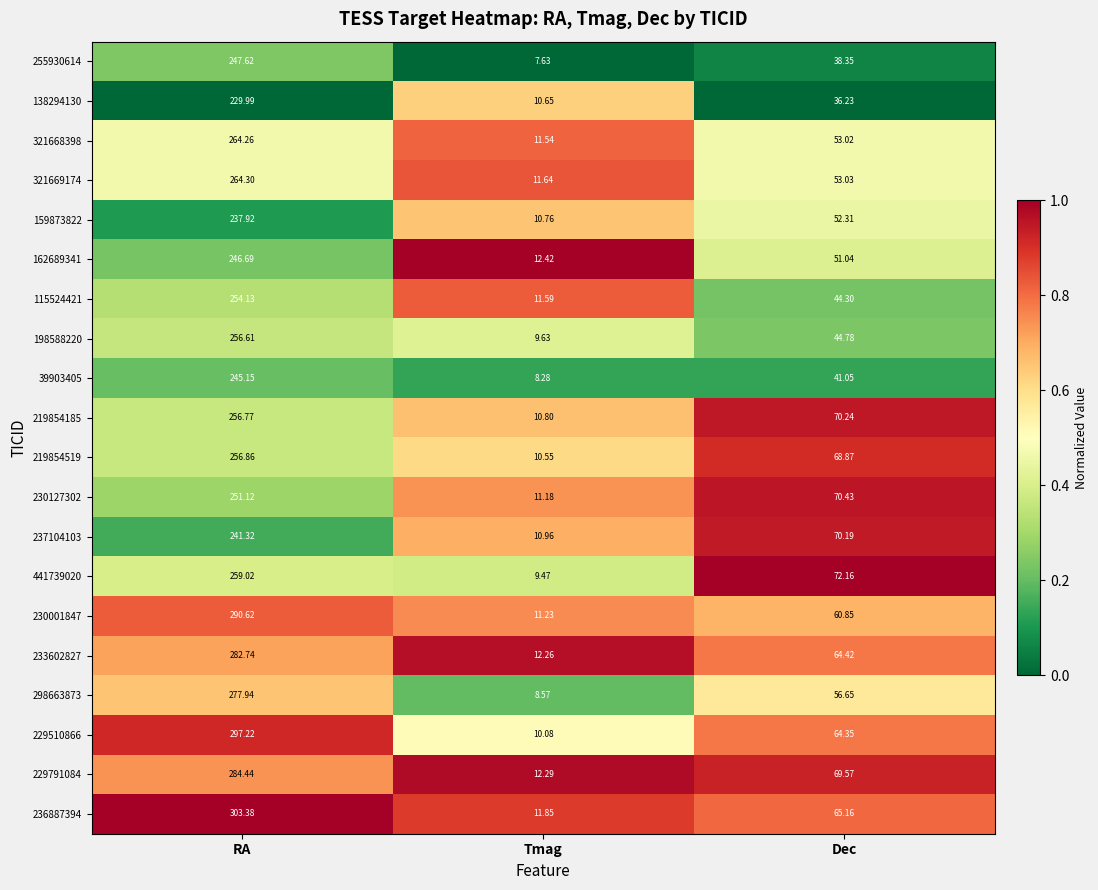

Is the value of 298663873 at RA greater than the value of 321668398 at Dec?

Yes